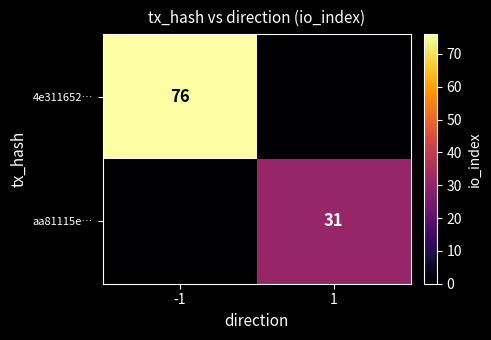

The aa81115e… series shows 31 at 1. True or false?

True